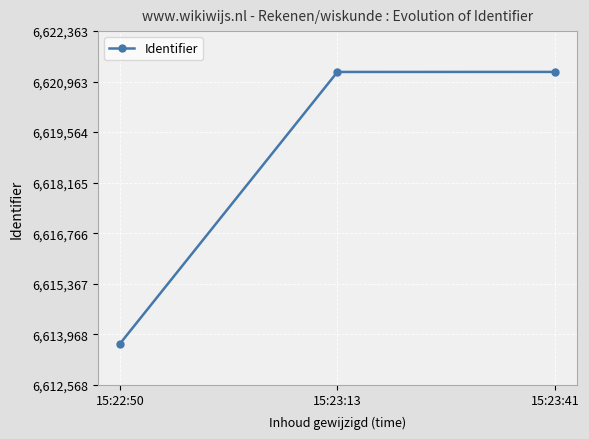

Between 15:22:50 and 15:23:41, which is larger?

15:23:41